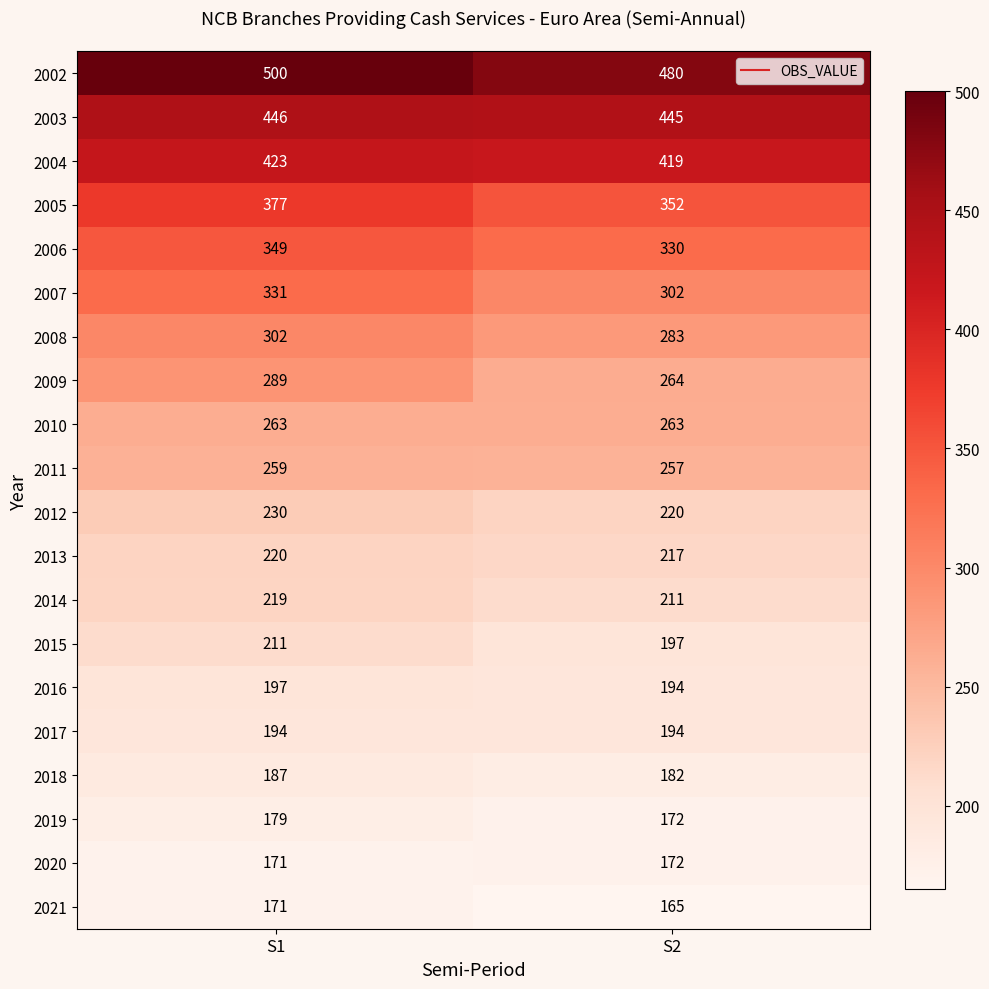

What is the difference between the highest and lowest values at S2?

315